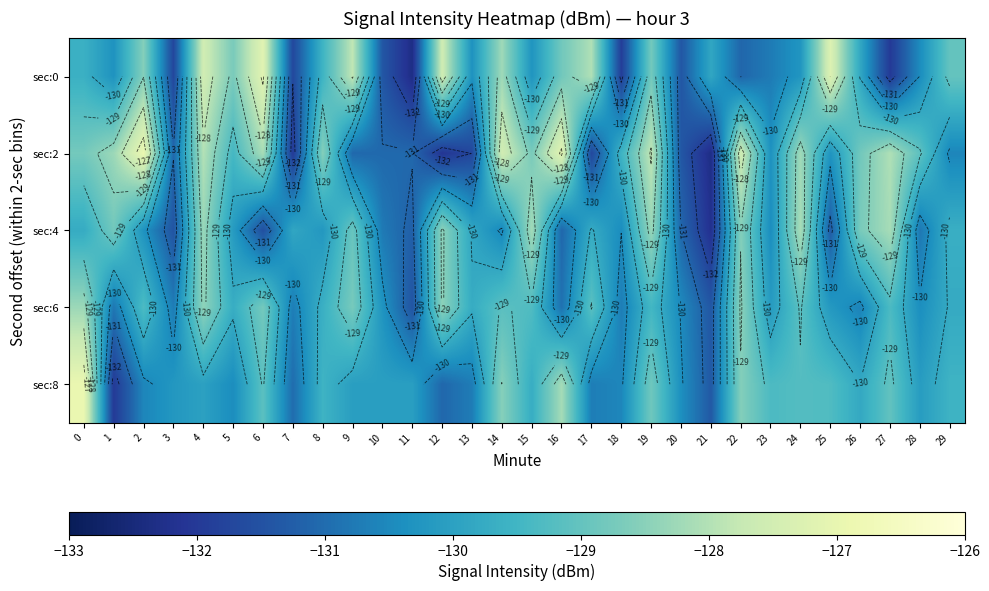

At 22, list the series in order from largest to smallest.

sec:2, sec:6, sec:4, sec:8, sec:0